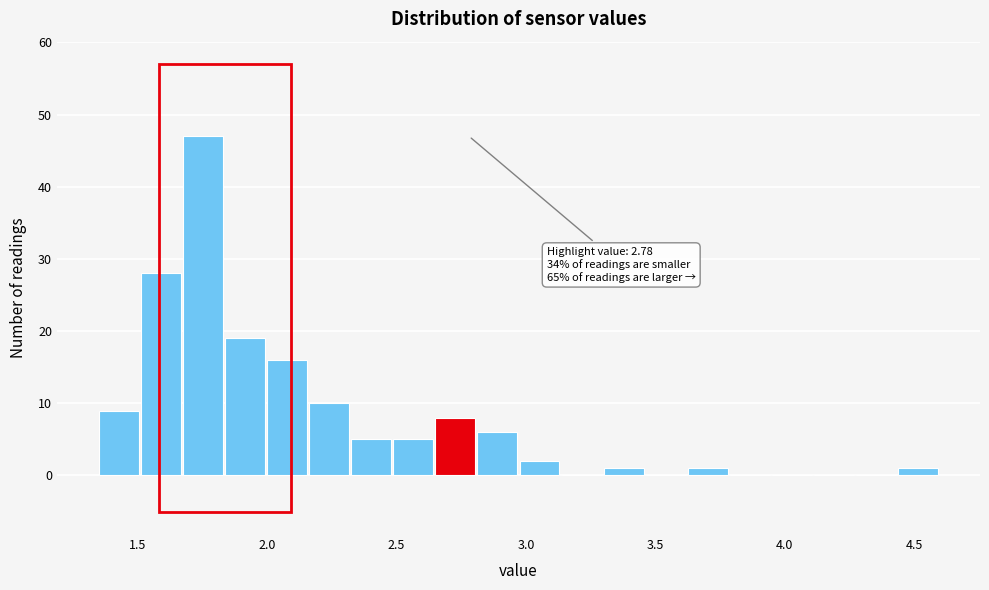

Around what value on the x-axis is the tallest bar? Give the approximate position of its centre, as read against the axis.

1.75